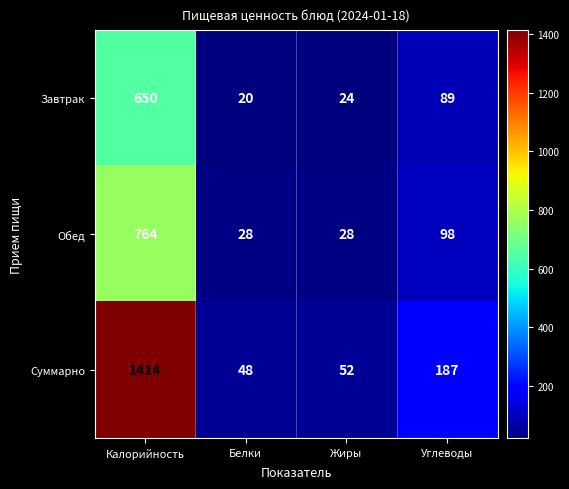

Which category has the highest value across all series?

Калорийность